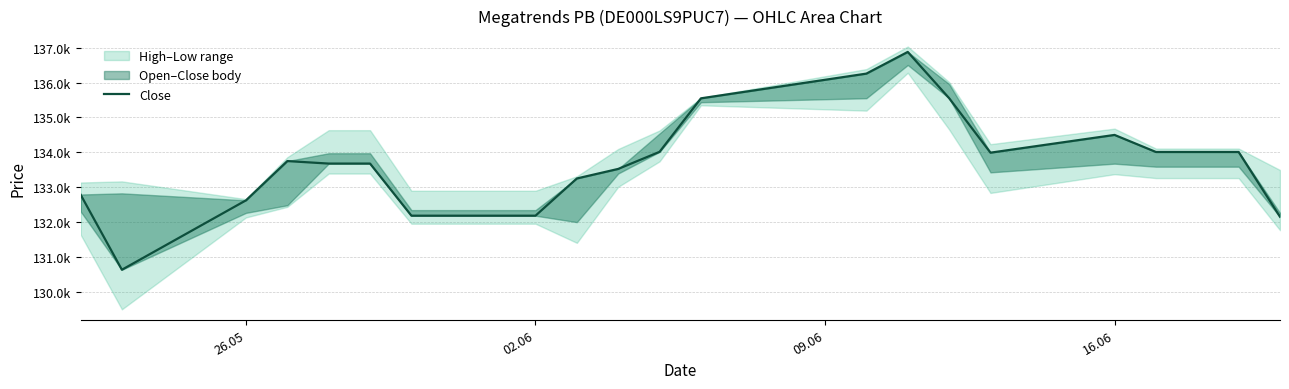

How many lines are shown in the chart?

1